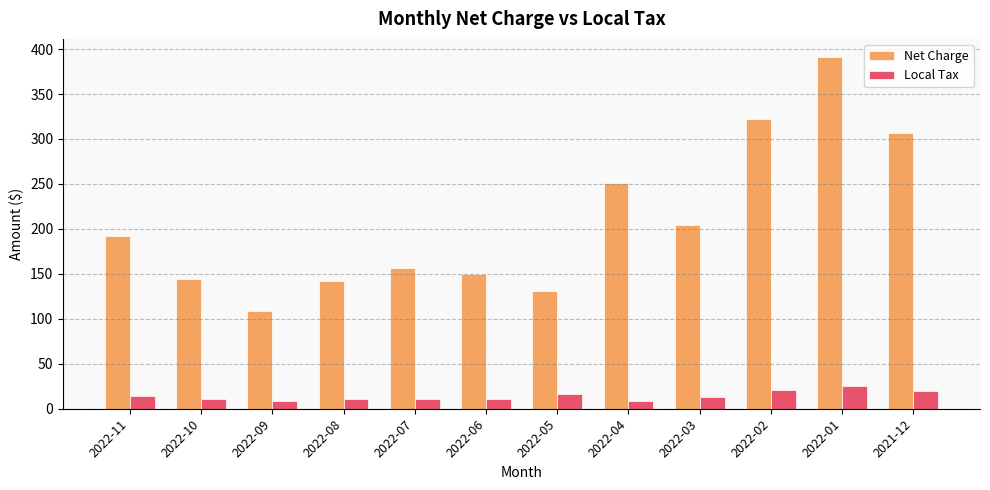

Which series has the largest range (max minus min)?

Net Charge